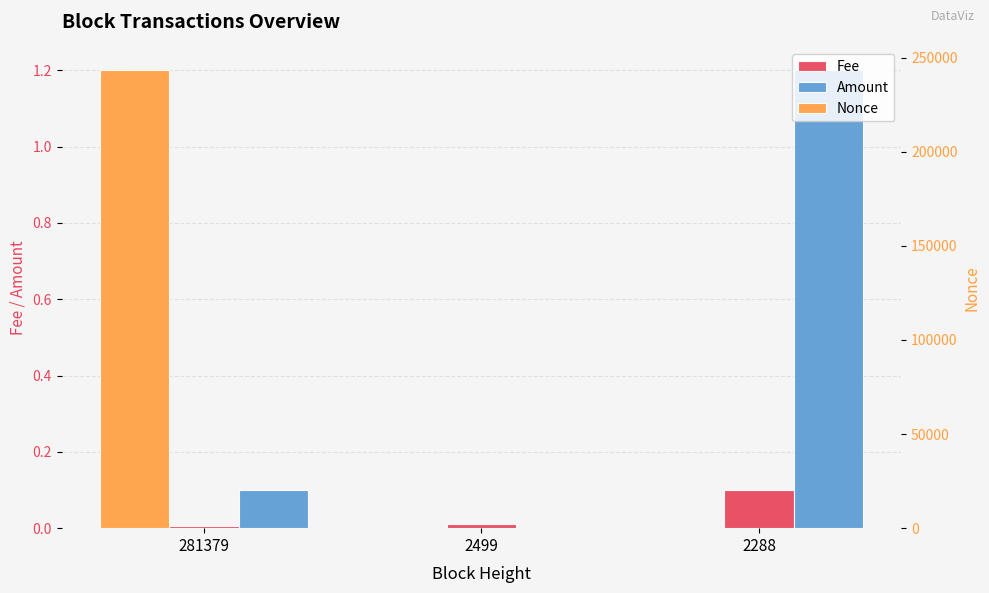

Rank the categories by Nonce value from lowest to highest.

2499, 2288, 281379